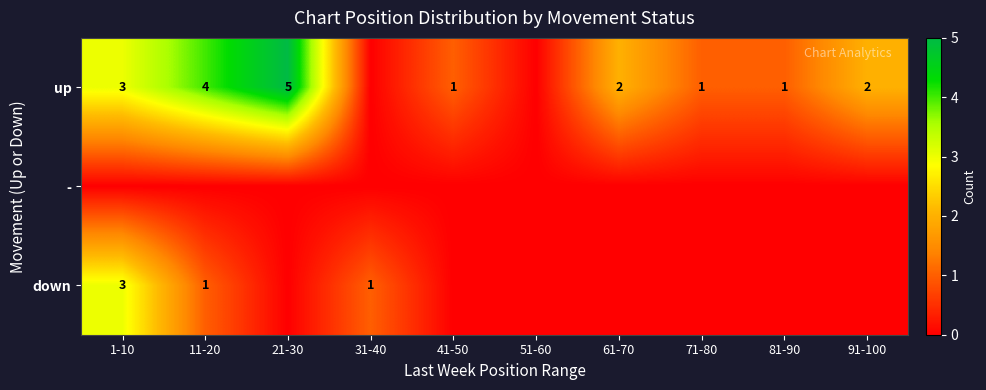

What is the total value across all series at 1-10?

6